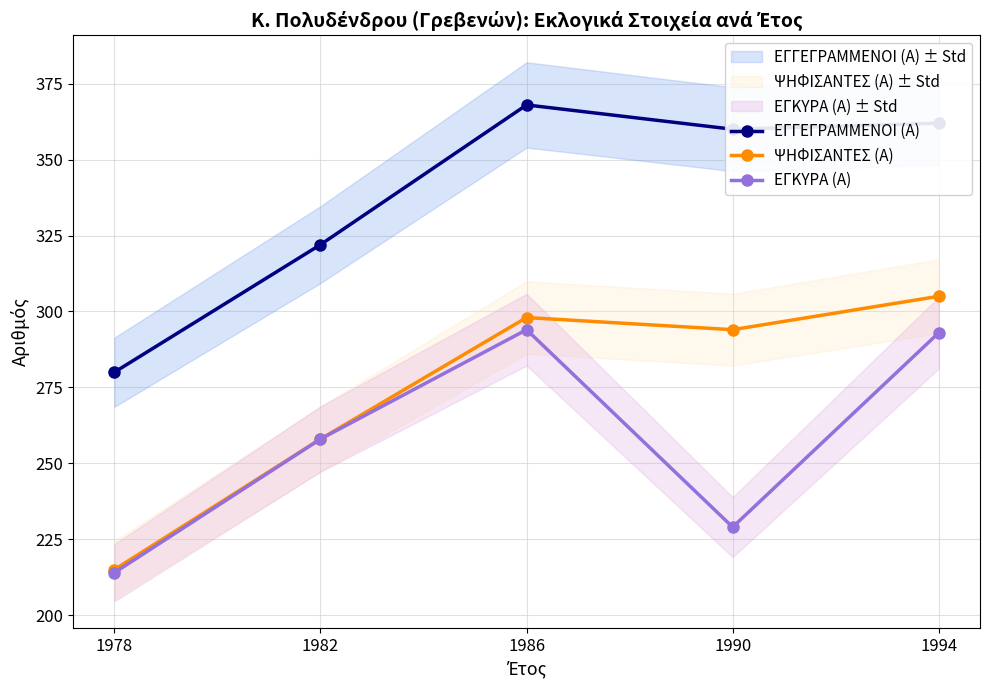

At which category is the sum across all series the highest?

1986